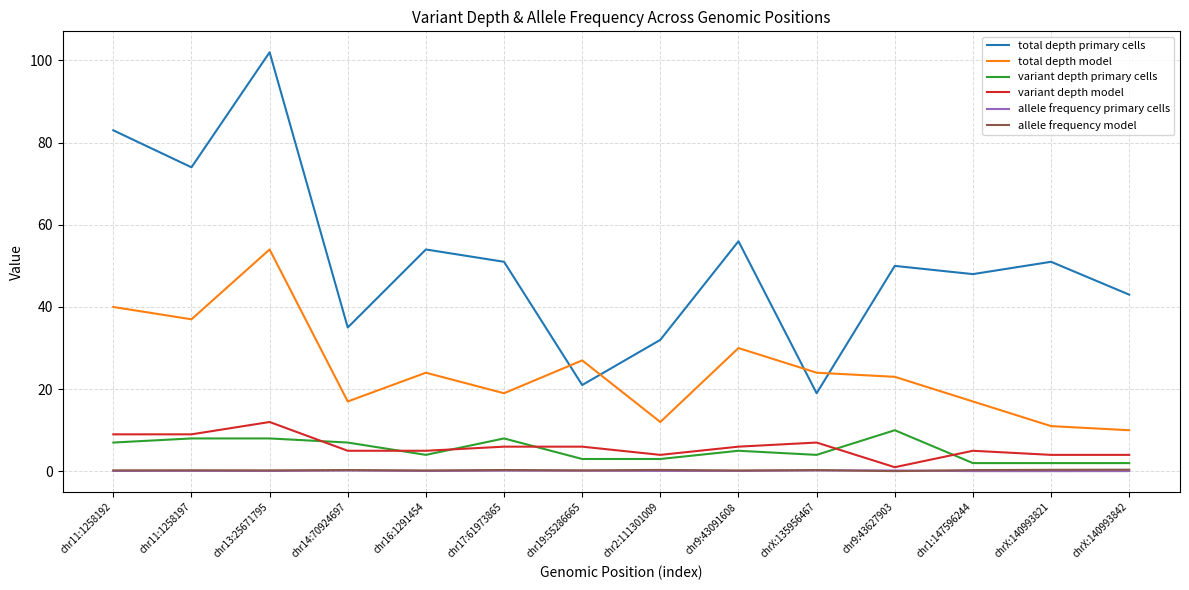

How many categories are shown in the chart?

14